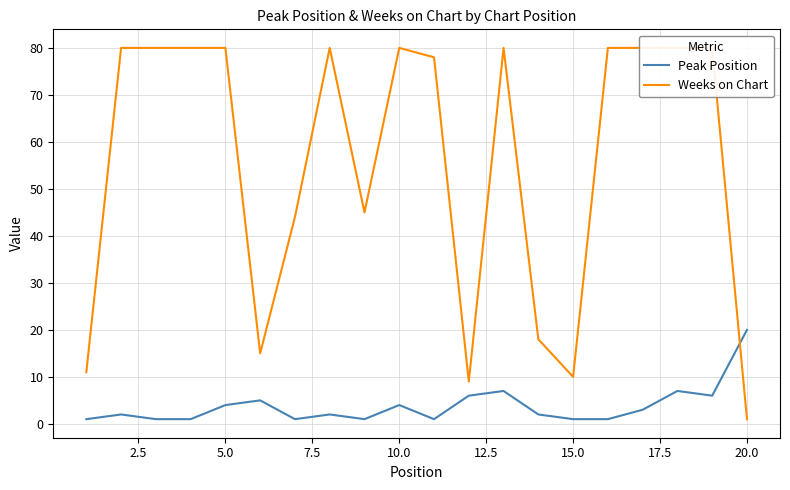

What is the highest value of the Peak Position series?

20